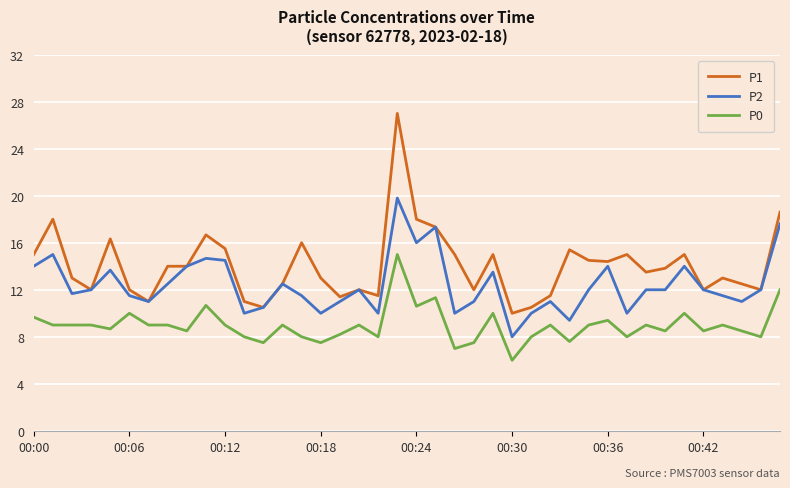

What are all the series names shown in the legend?

P1, P2, P0